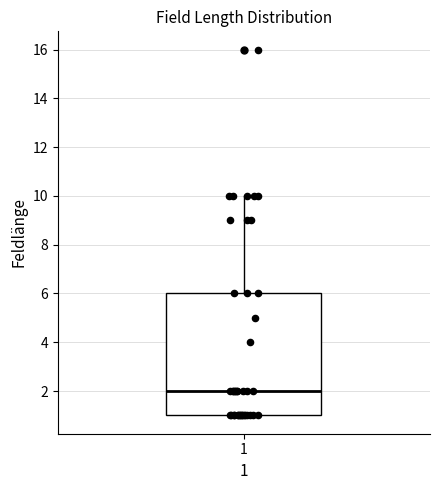

Read this box plot against the y-axis: the position of the median line, the range covered by the box, and the ends of both whiskers. The values are not printed on the chart, so give them approximately, as read against the axis.

median 2, box 1 to 6, whiskers 1 to 10